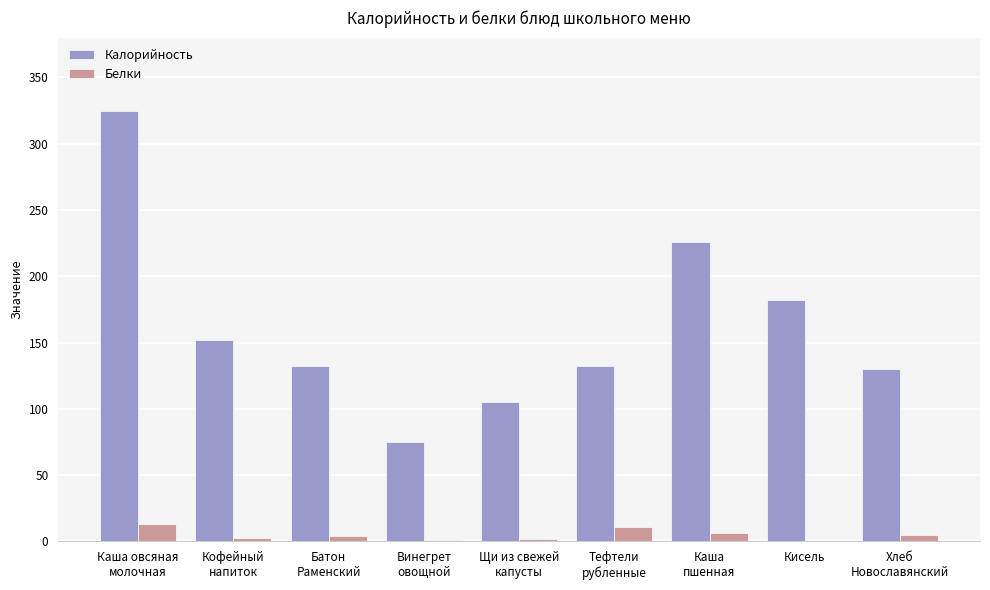

The value of Белки at Кисель is 0.0. True or false?

True